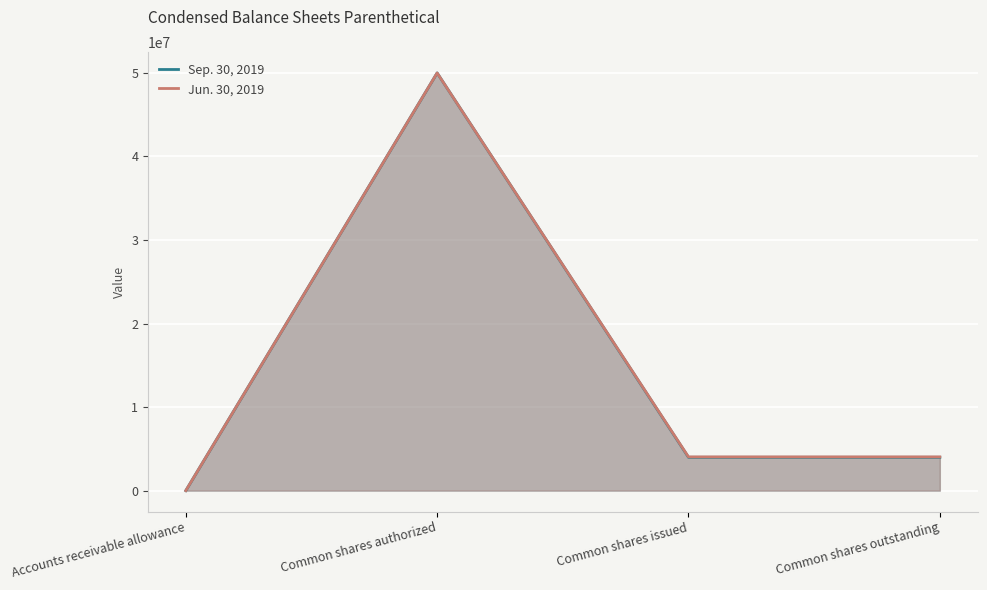

How many data points in Jun. 30, 2019 are above 4039491?

1